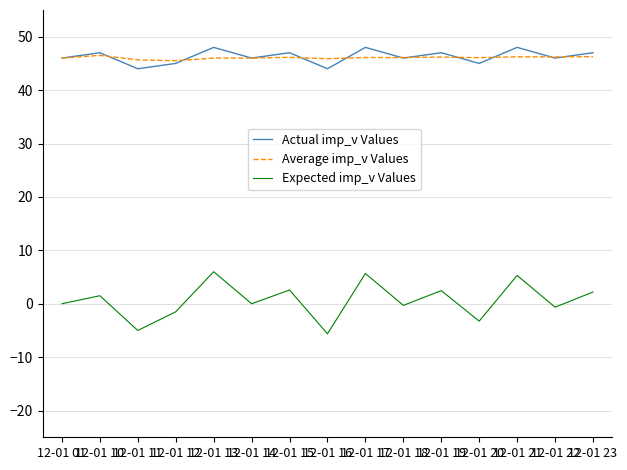

What is the sum of the Expected imp_v Values values at 12-01 01 and 12-01 17?

5.7